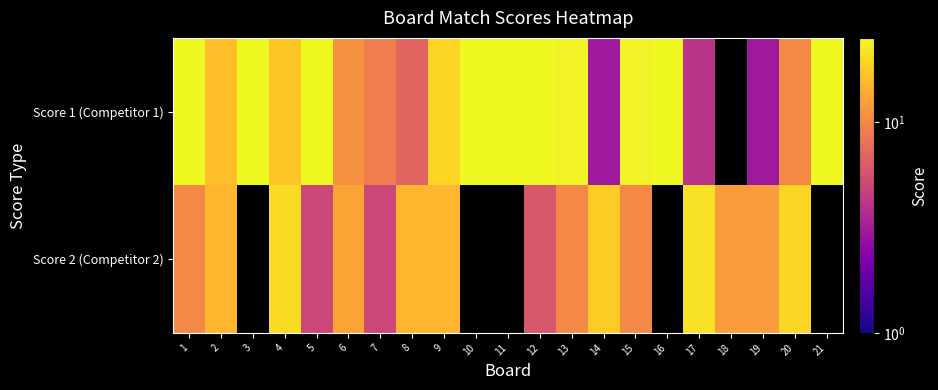

Rank the series at 12 from highest to lowest value.

Score 1 (Competitor 1), Score 2 (Competitor 2)